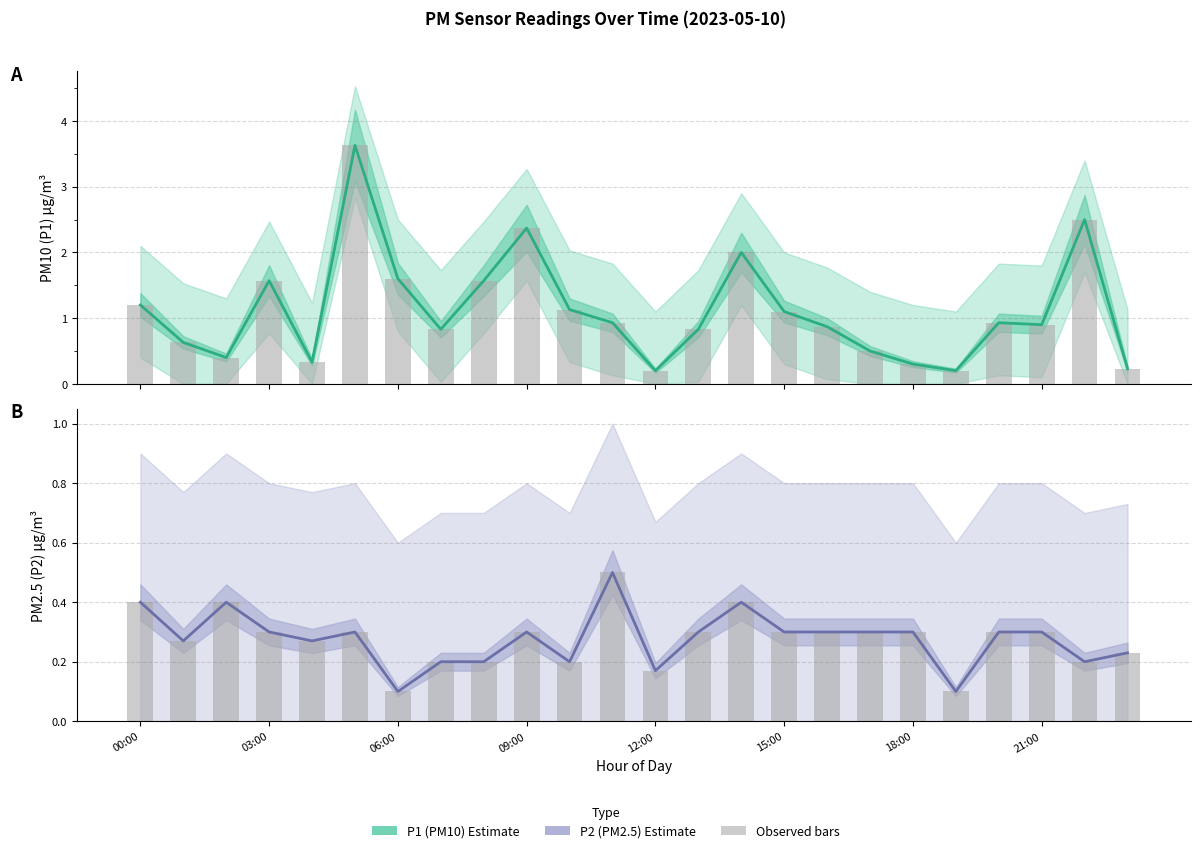

The P2 Estimate series shows 0.1 at 00:00. True or false?

False